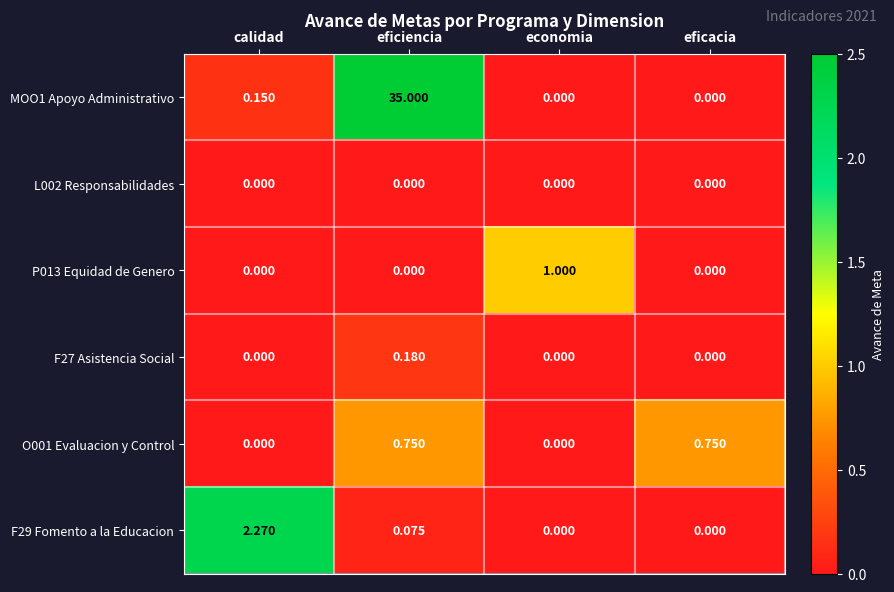

At which label does F29 Fomento a la Educacion reach its peak?

calidad